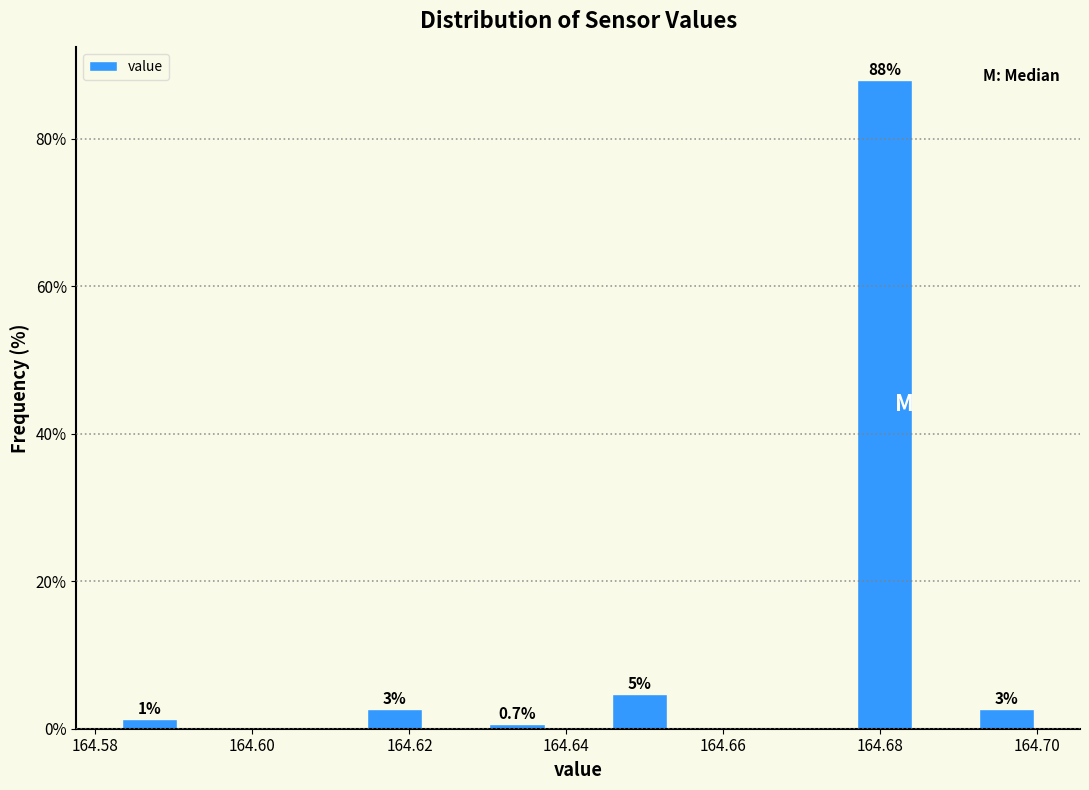

Around what value on the x-axis is the tallest bar? Give the approximate position of its centre, as read against the axis.

164.680